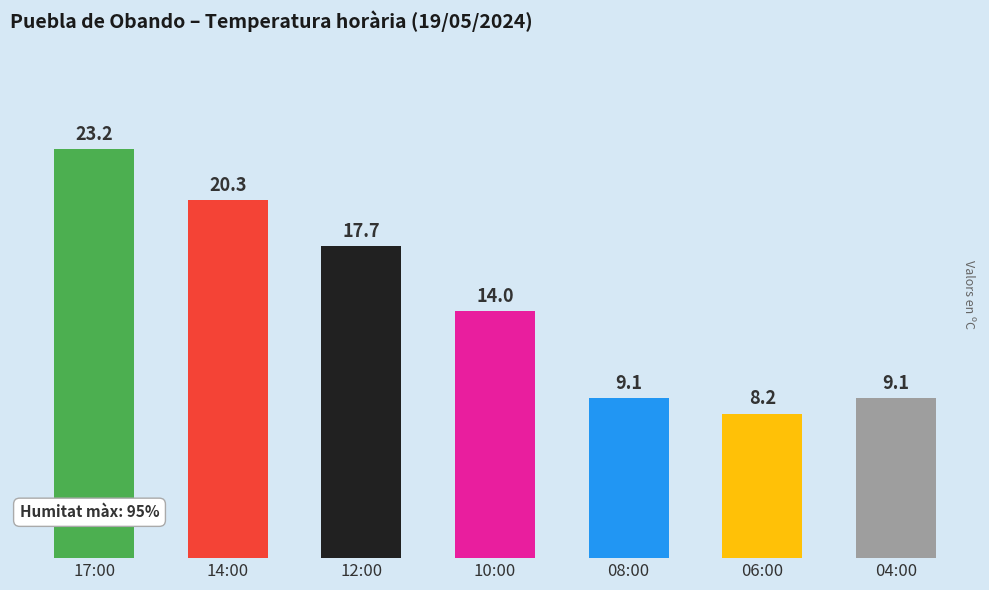

What is the change in value from 17:00 to 10:00?

-9.2